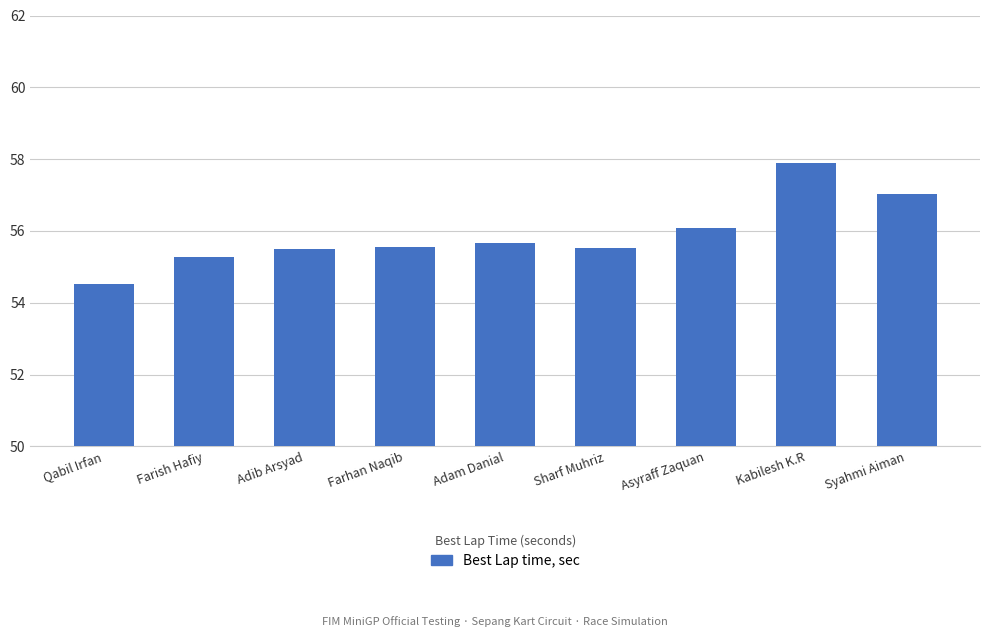

What is the minimum value shown in the chart?

54.5